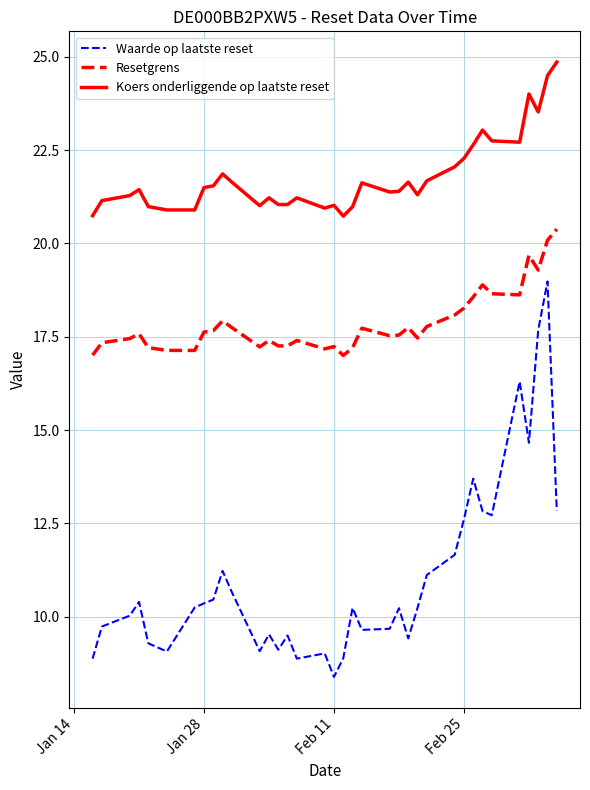

Which series has the widest spread of values?

Waarde op laatste reset